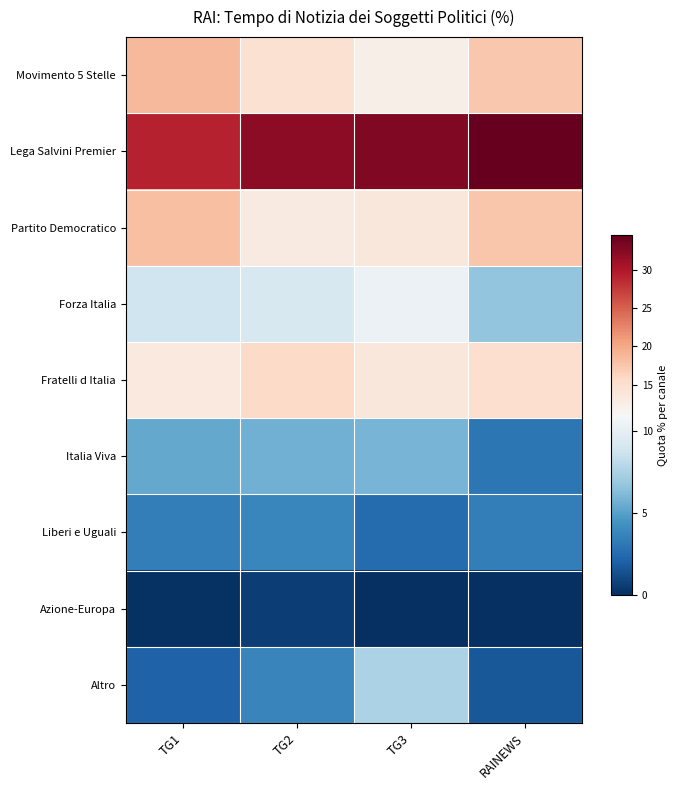

What is the difference between the highest and lowest values at TG1?

29.1